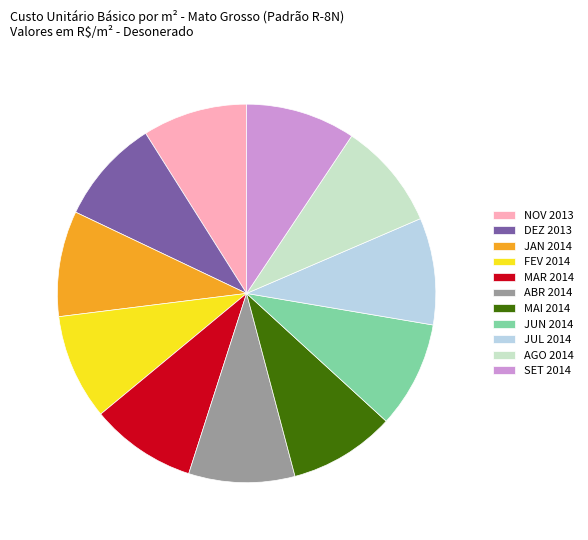

How many slices are in this pie chart?

11